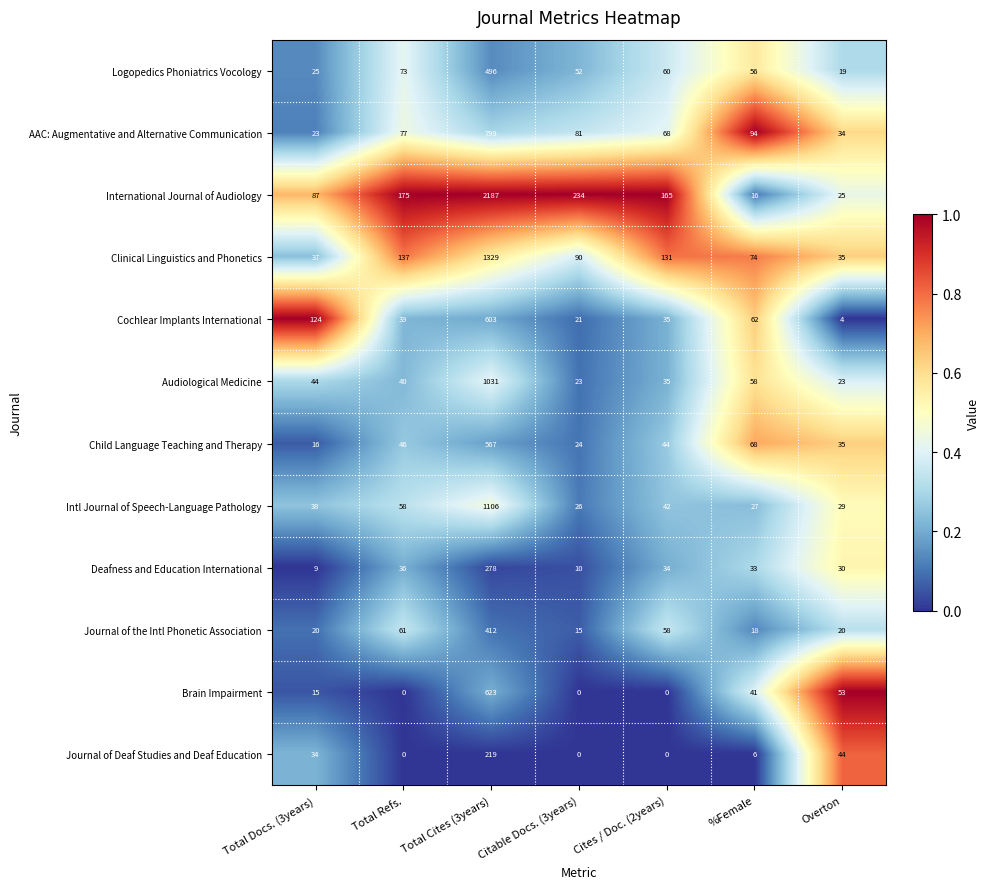

At which category is the sum across all series the highest?

Total Cites (3years)